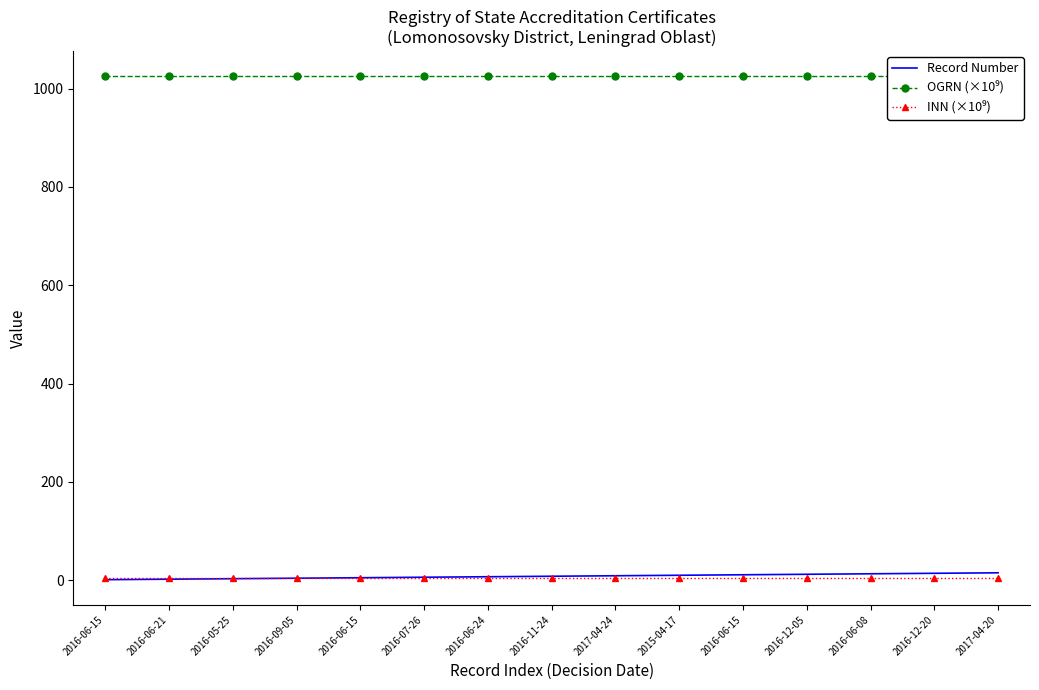

True or false: INN (×10⁹) and Record Number cross at least once.

True